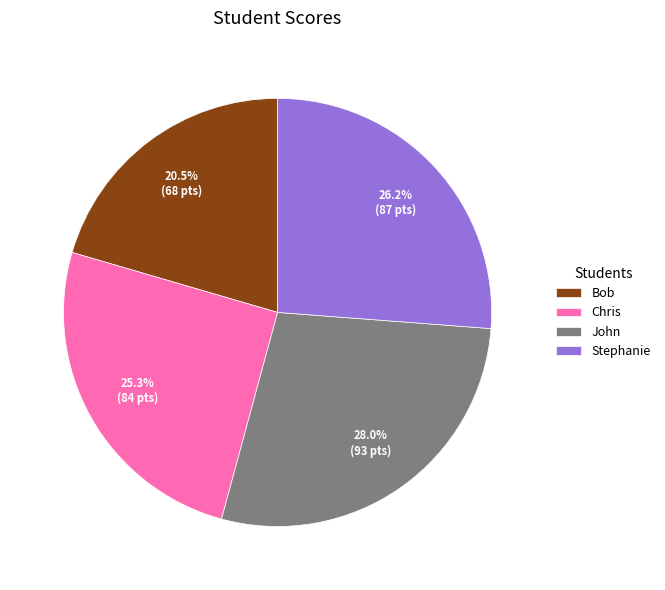

Which slice is the largest?

John